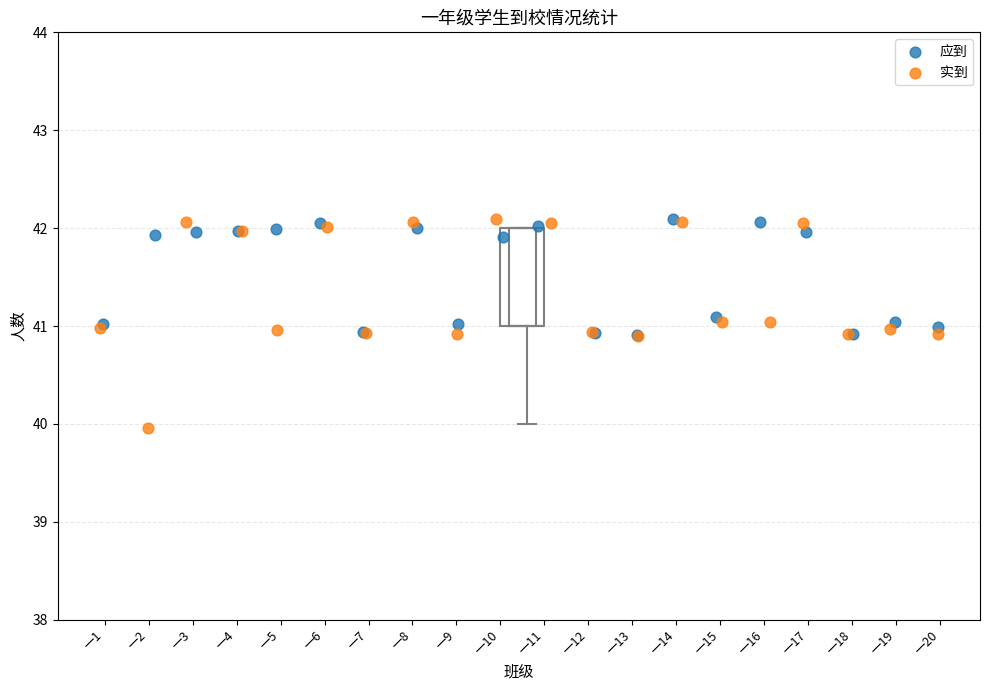

Which series has the widest spread of Y values?

实到